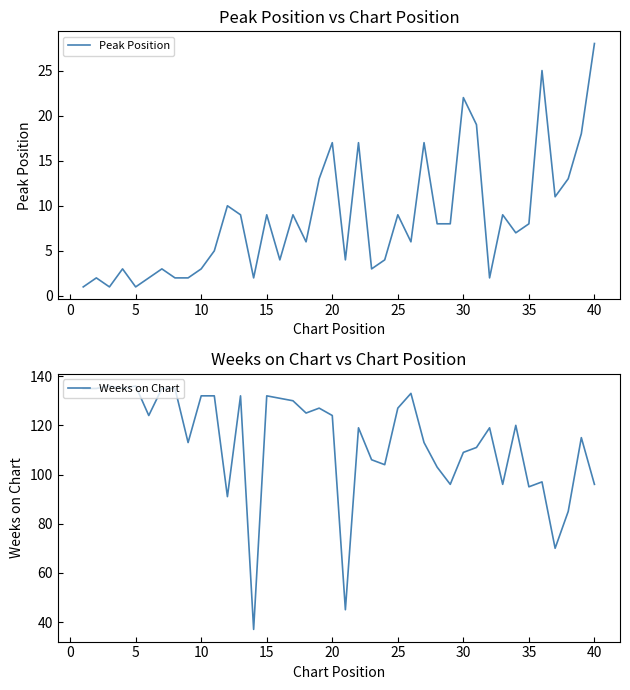

What is the highest value of the Weeks on Chart series?

136